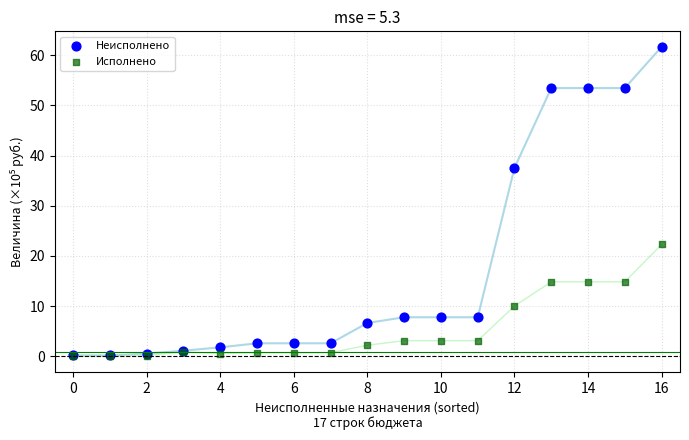

In the Исполнено series, what Y value is closest to 11?

10.0